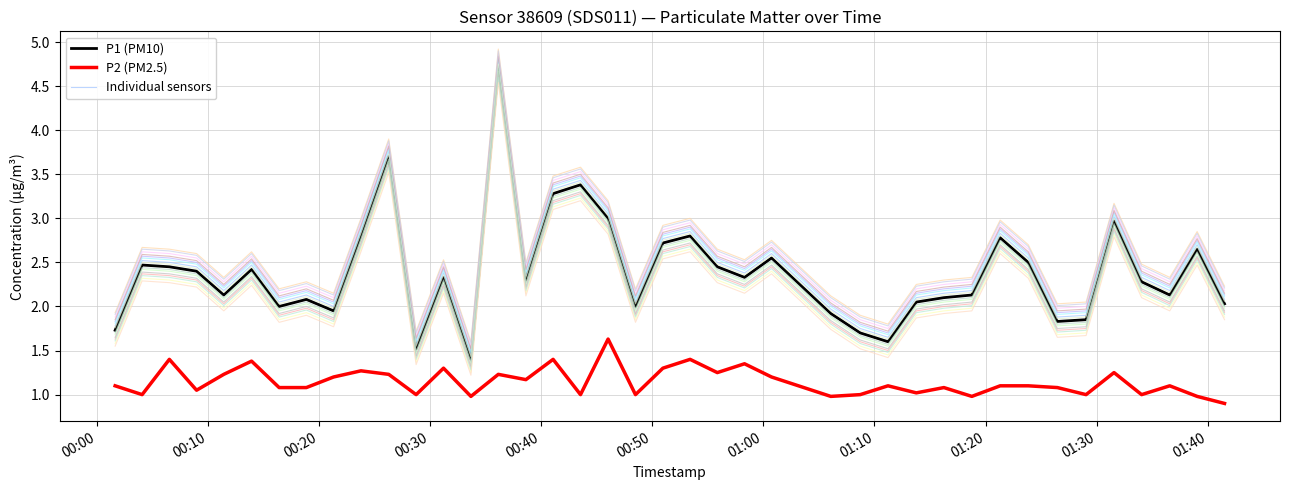

How many lines are shown in the chart?

17